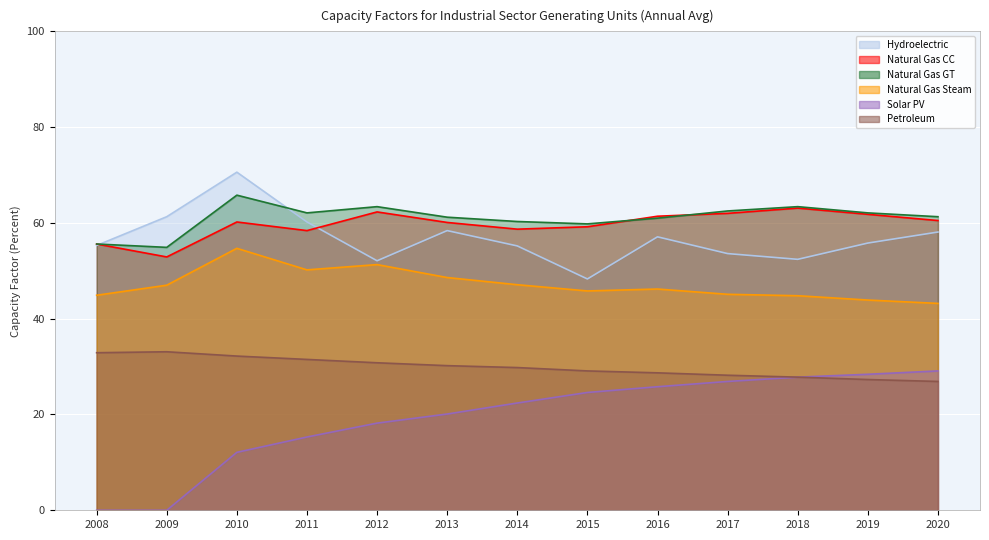

What is the difference between the highest and lowest values at 2014?

37.9